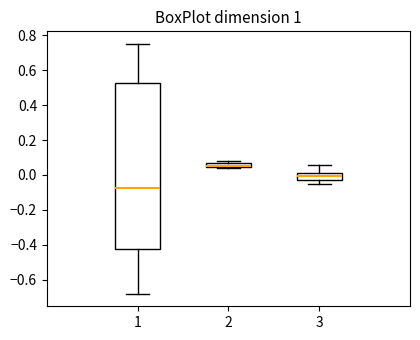

Where does the lower whisker of the box at x = 1 end on the y-axis? The values are not printed on the chart, so give them approximately, as read against the axis.

-0.68